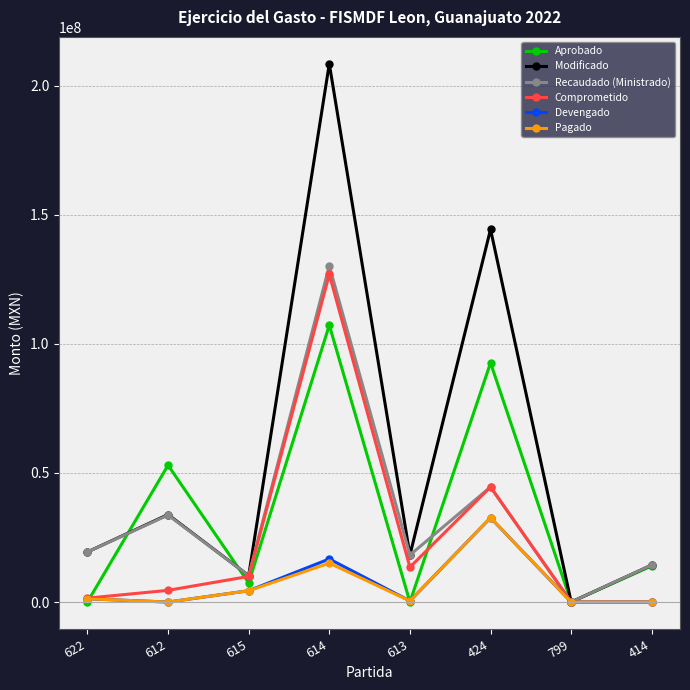

Which series changed the most between 622 and 614?

Modificado